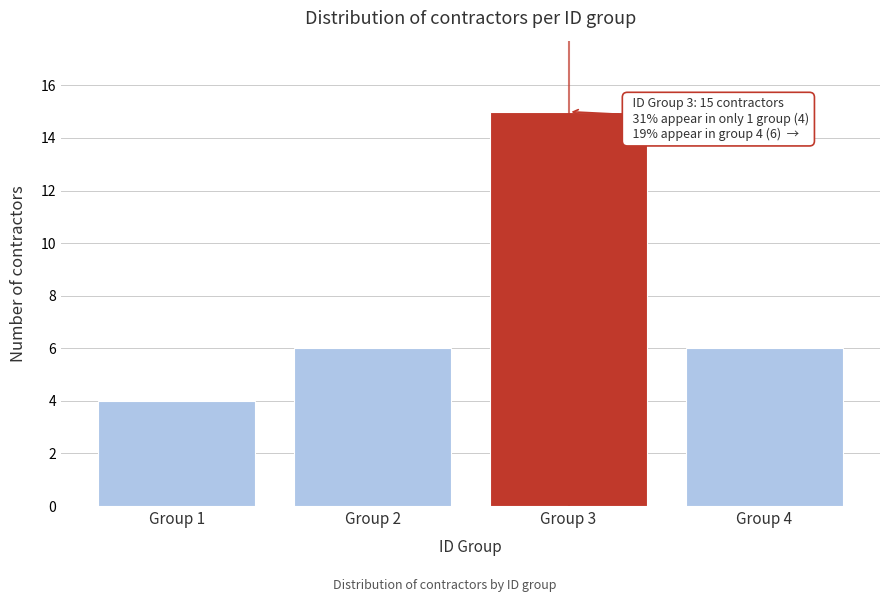

Reading left to right, transcribe all the data shown in this chart.

4	6	15	6